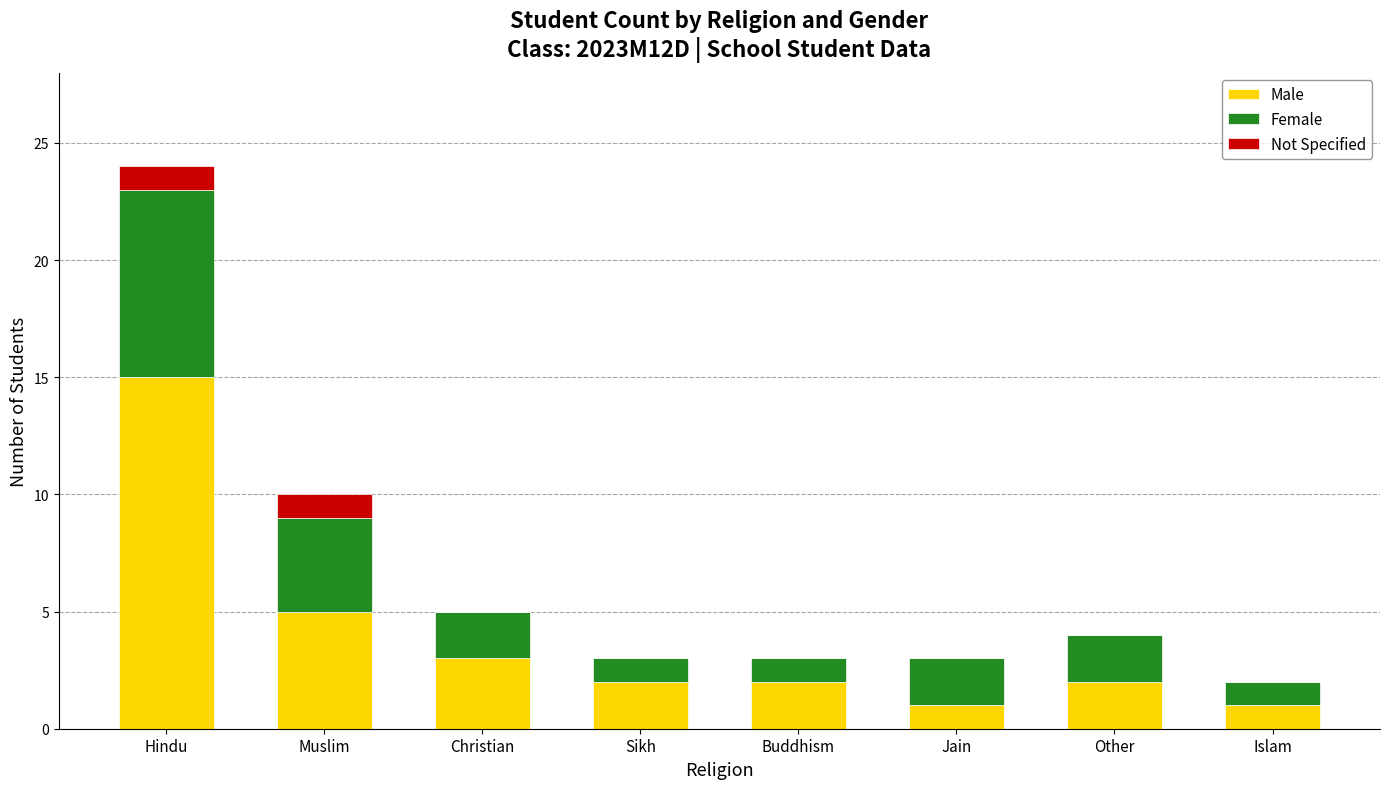

Is it true that Male equals 2 at Sikh?

True